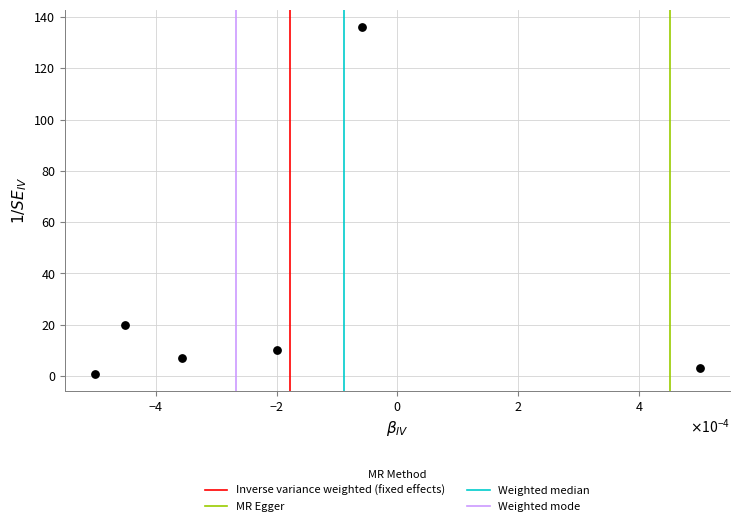

What Y value in the scatter plot is closest to 68?

20